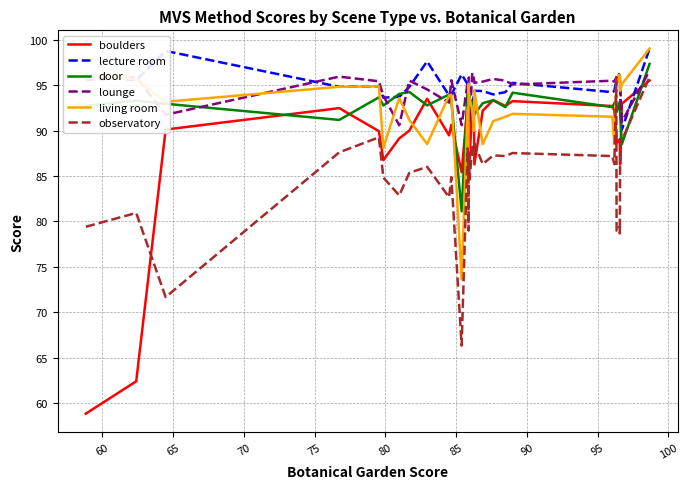

Count the number of categories in the chart.

35